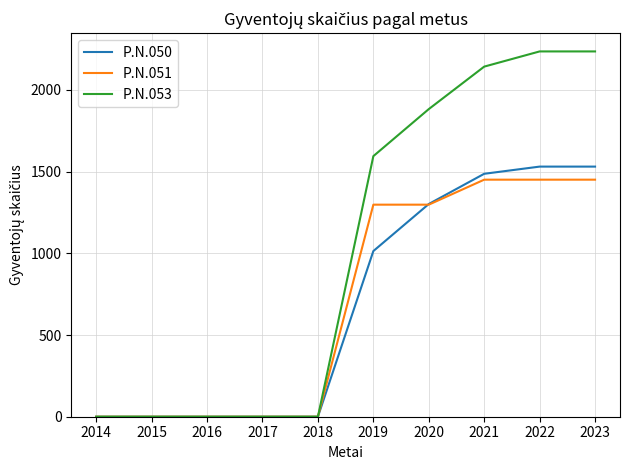

What is the highest value of the P.N.050 series?

1531